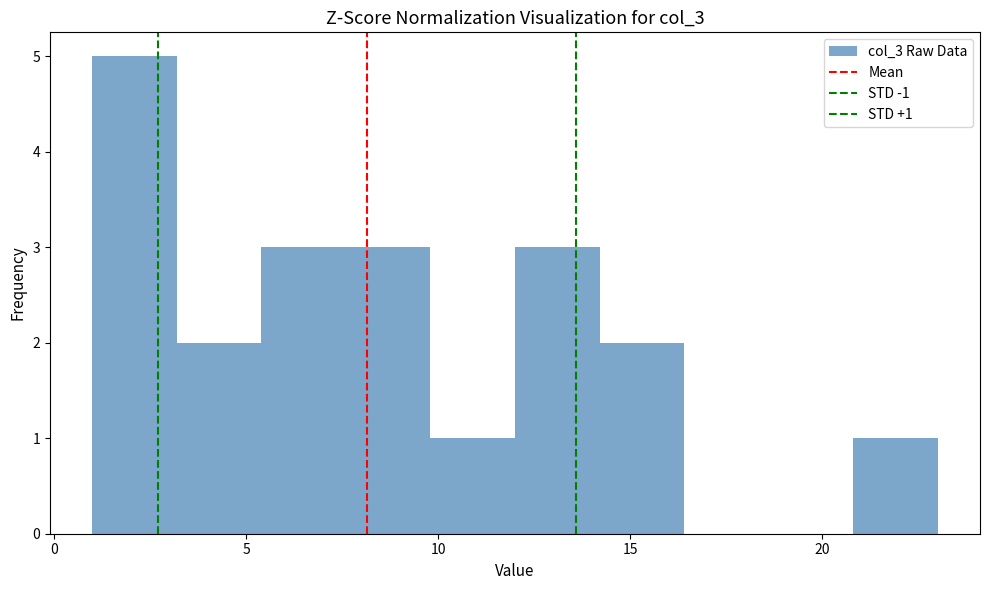

Which range on the x-axis has the tallest bar?

1.0 to 3.2